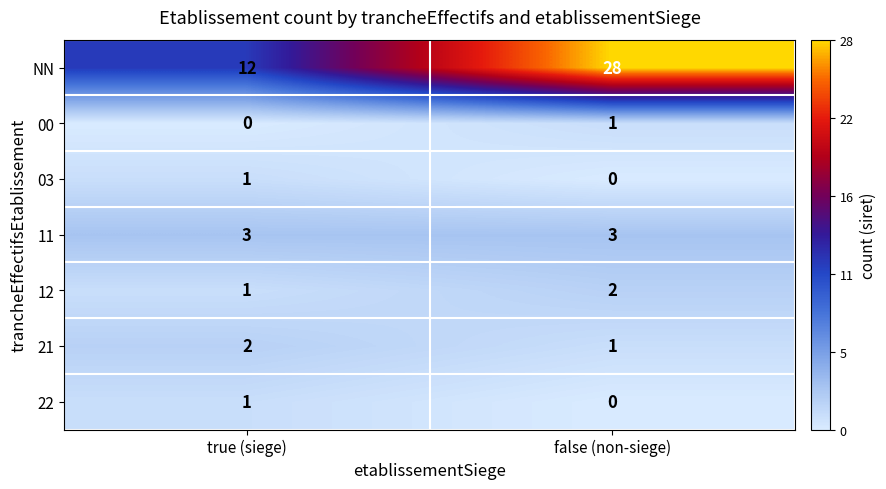

What is the sum of the 21 values at false (non-siege) and true (siege)?

3